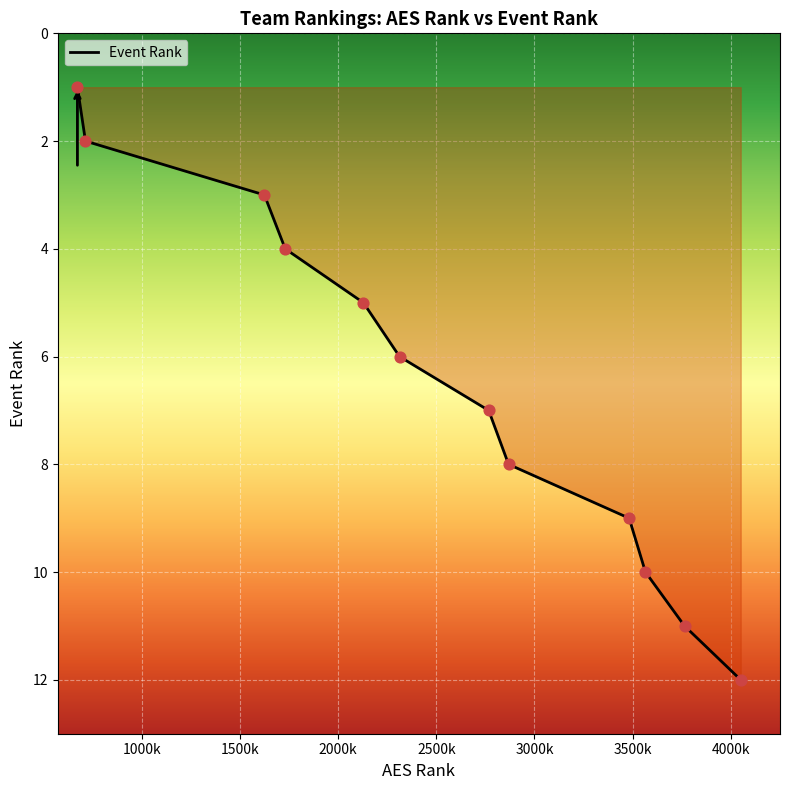

What is the maximum value shown in the chart?

12